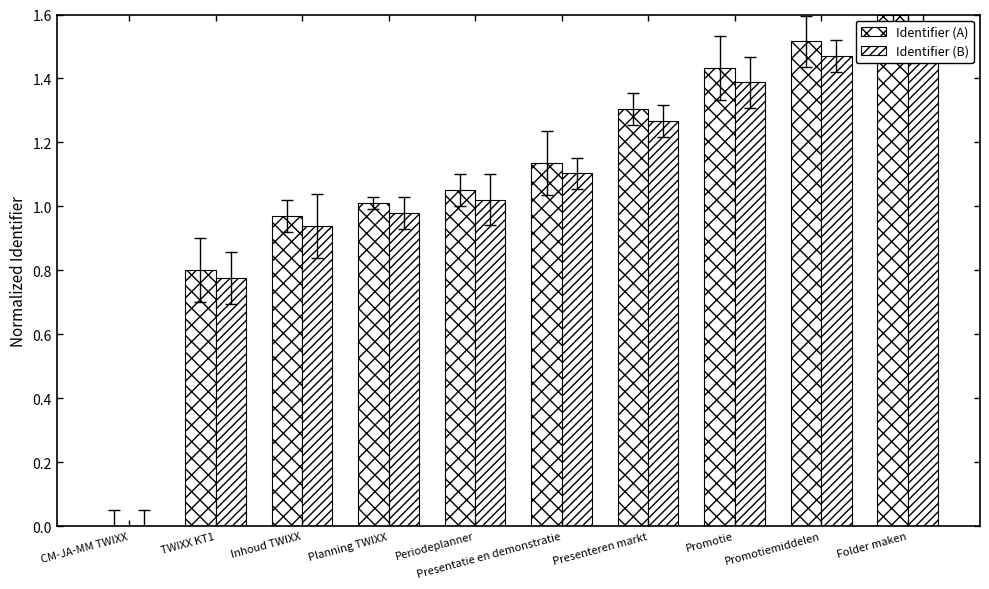

What is the value of the Identifier (B) bar at the 4th from the left?

1.0